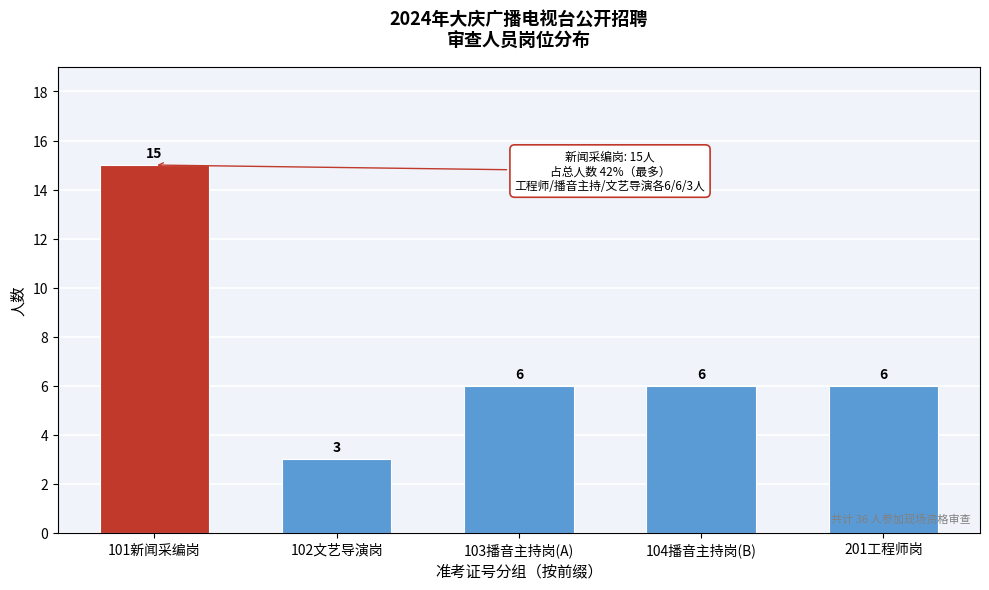

Reading left to right, list all the values displayed in this chart.

15	3	6	6	6